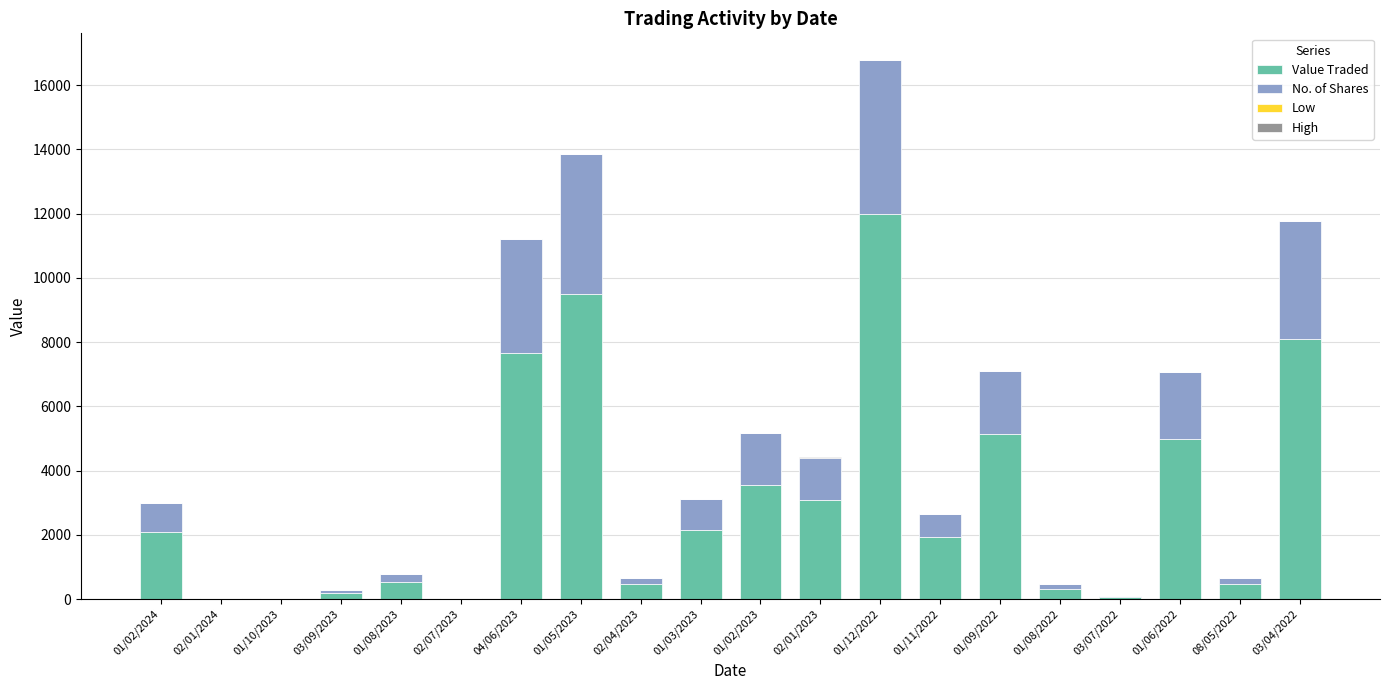

What is the sum of all Value Traded values?

62360.0